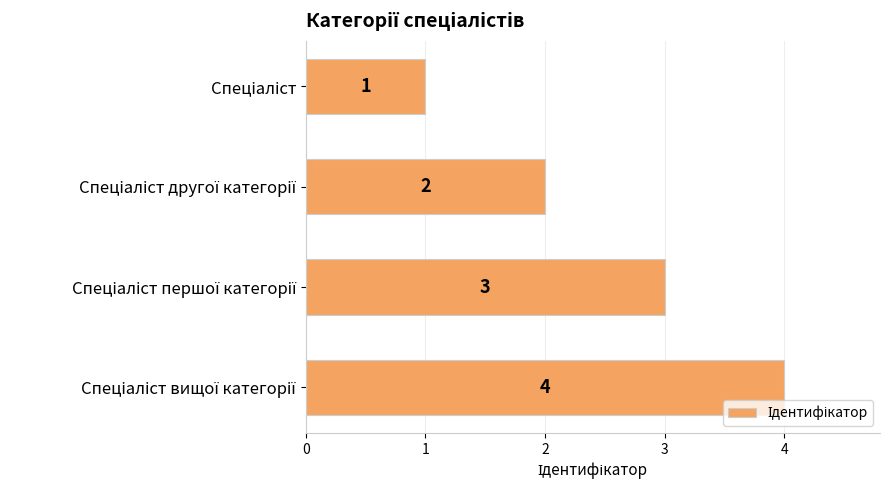

What is the sum of all values?

10